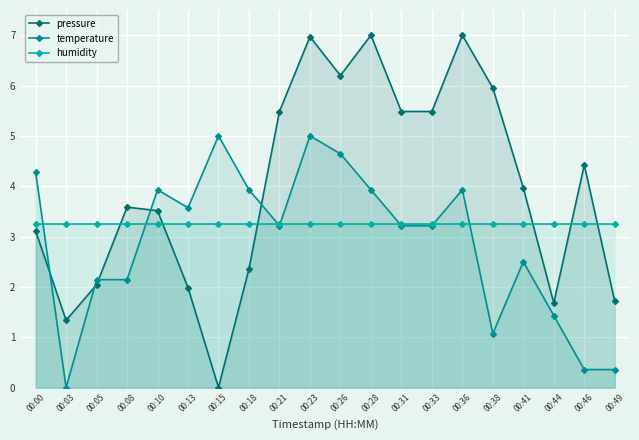

The value of pressure at 00:38 is 6.0. True or false?

True